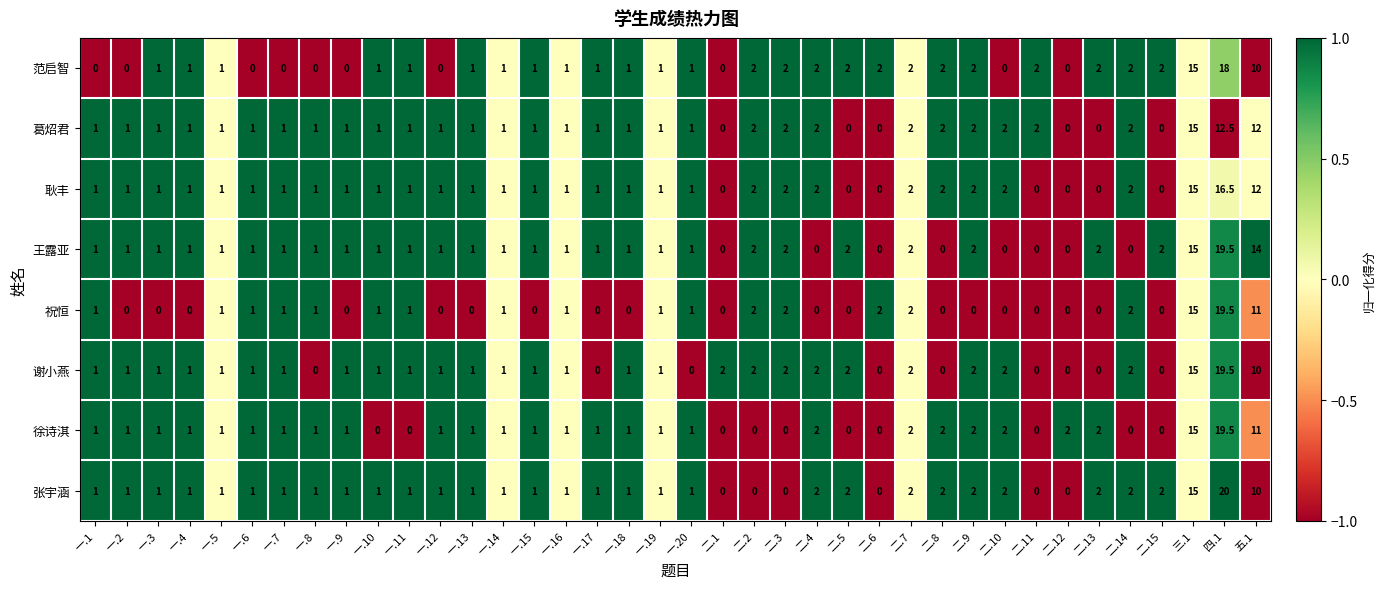

How many distinct data groups are displayed?

8